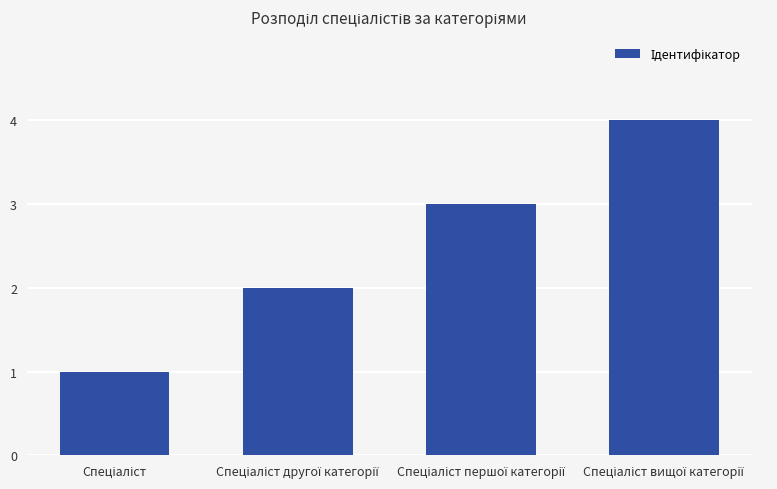

What is the maximum value shown in the chart?

4